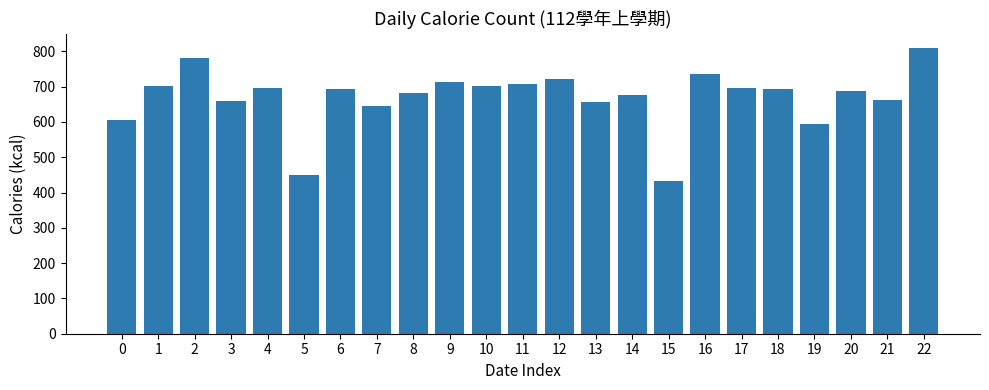

What is the approximate value at 10?

701.7